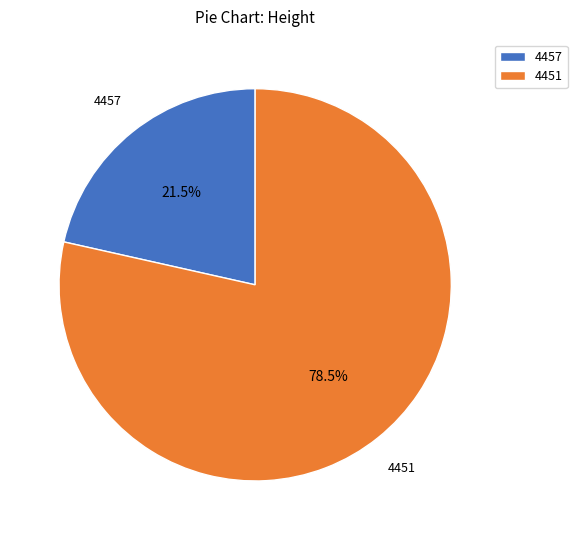

To the nearest percent, what is the average slice percentage?

50%